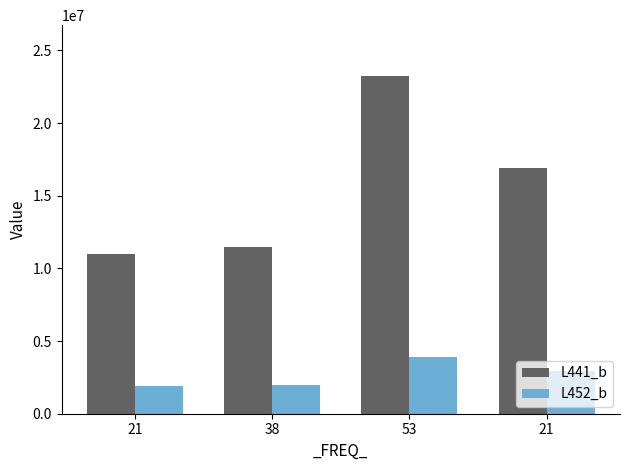

Which has a higher value, 21 or 21?

21